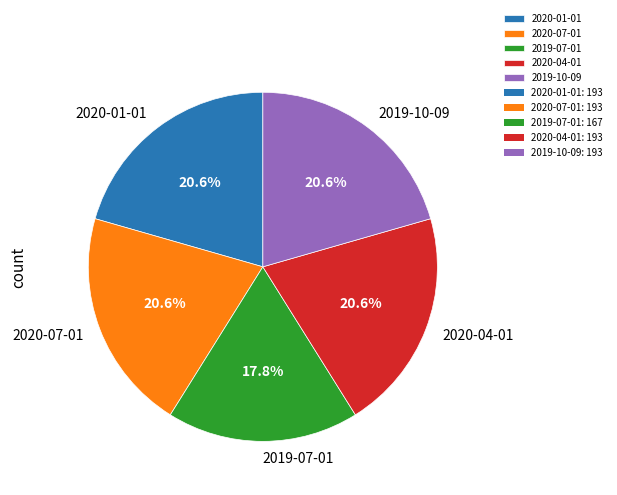

What percentage do 2019-07-01 and 2020-07-01 together represent?

38.3%